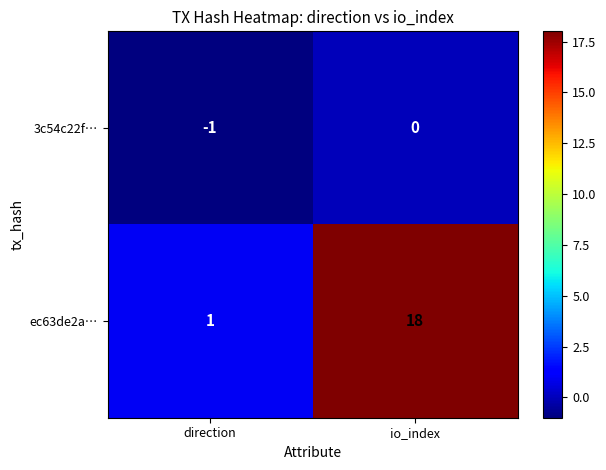

What is the sum of all ec63de2a… values?

19